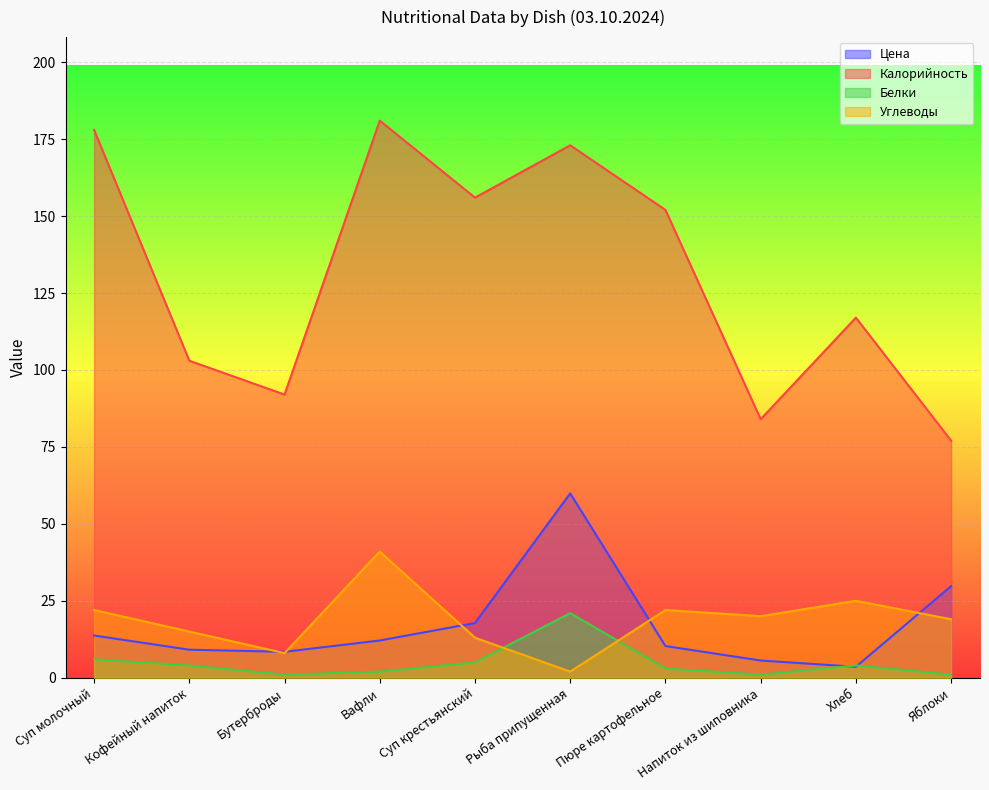

How many lines are shown in the chart?

4